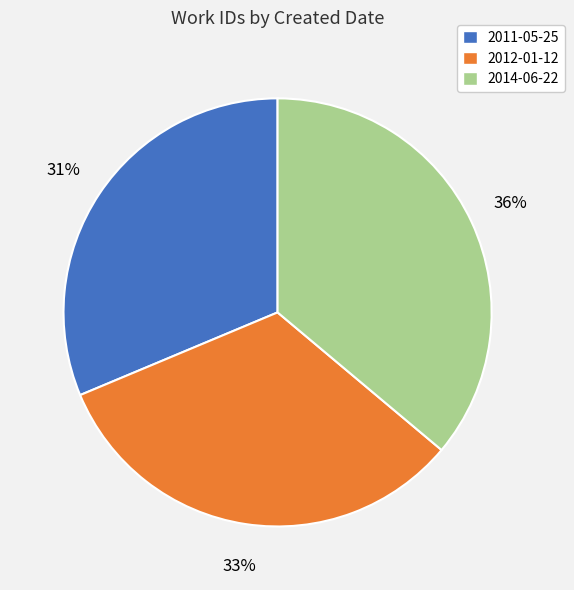

Does any single category account for the majority?

No